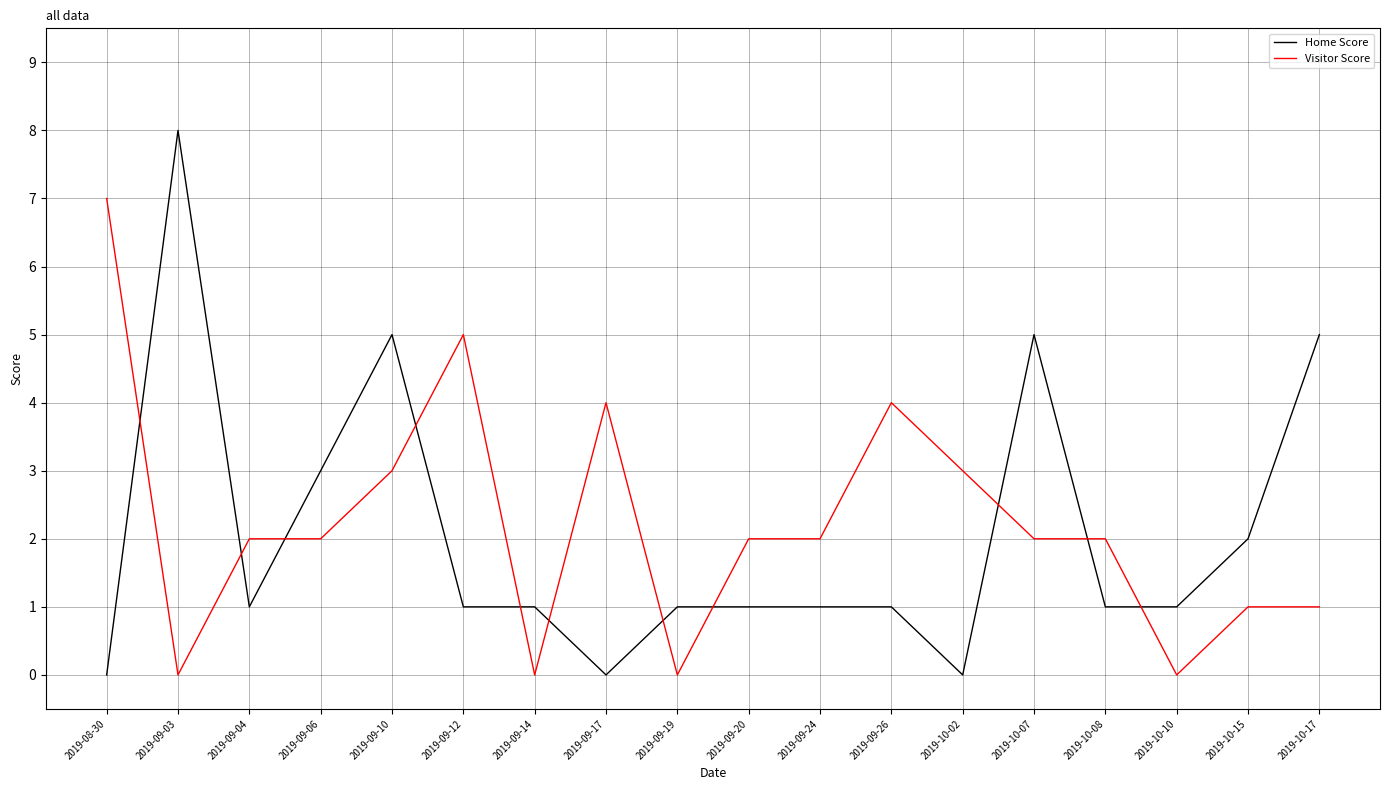

How many distinct data groups are displayed?

2